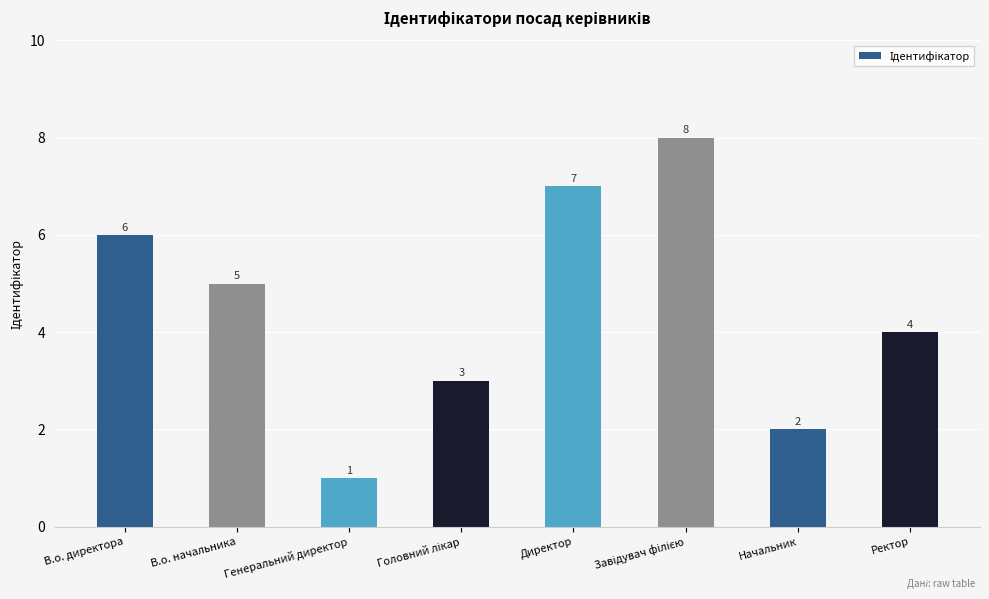

What is the minimum value shown in the chart?

1